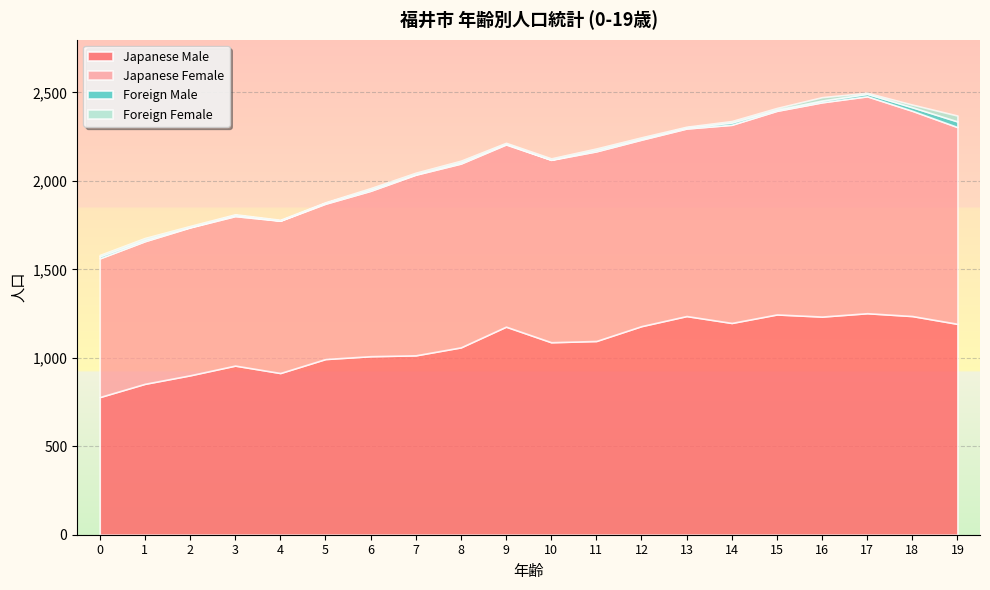

How many data points in Foreign Male are less than 8?

10